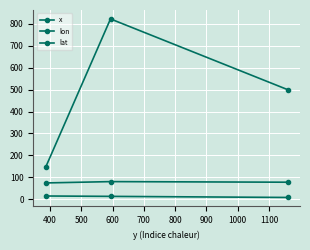

What is the average value of the lat series?

11.9